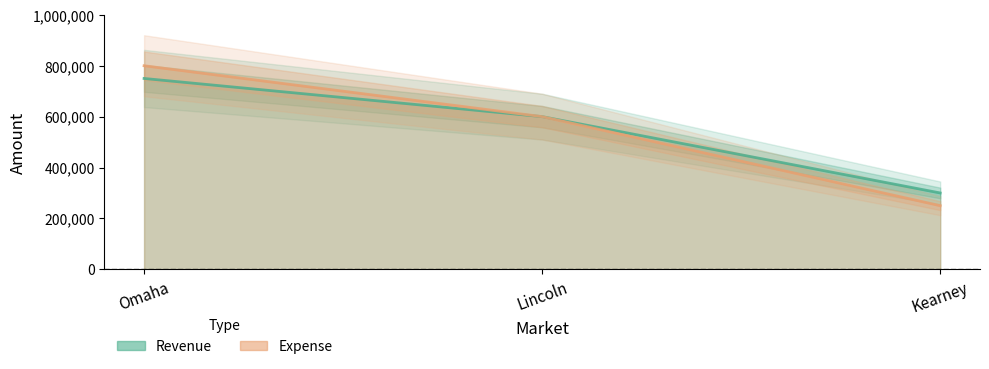

Reading right to left, transcribe all the data shown in this chart.

Revenue: 300000	600000	750000
Expense: 250000	600000	800000